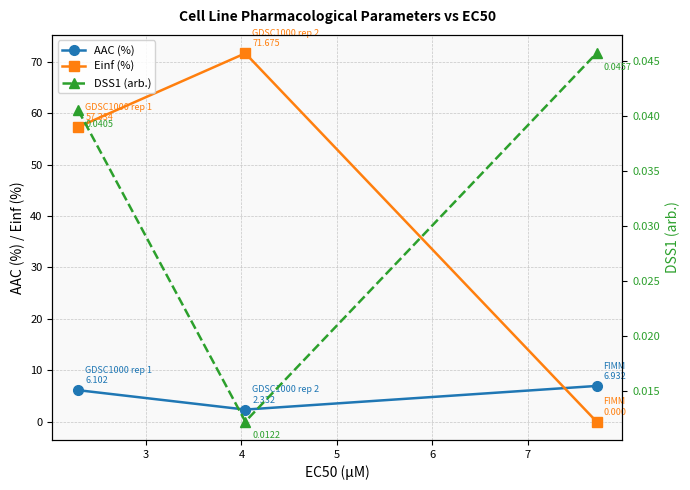

What is the value of the AAC (%) point at the 2nd from the left?

2.3